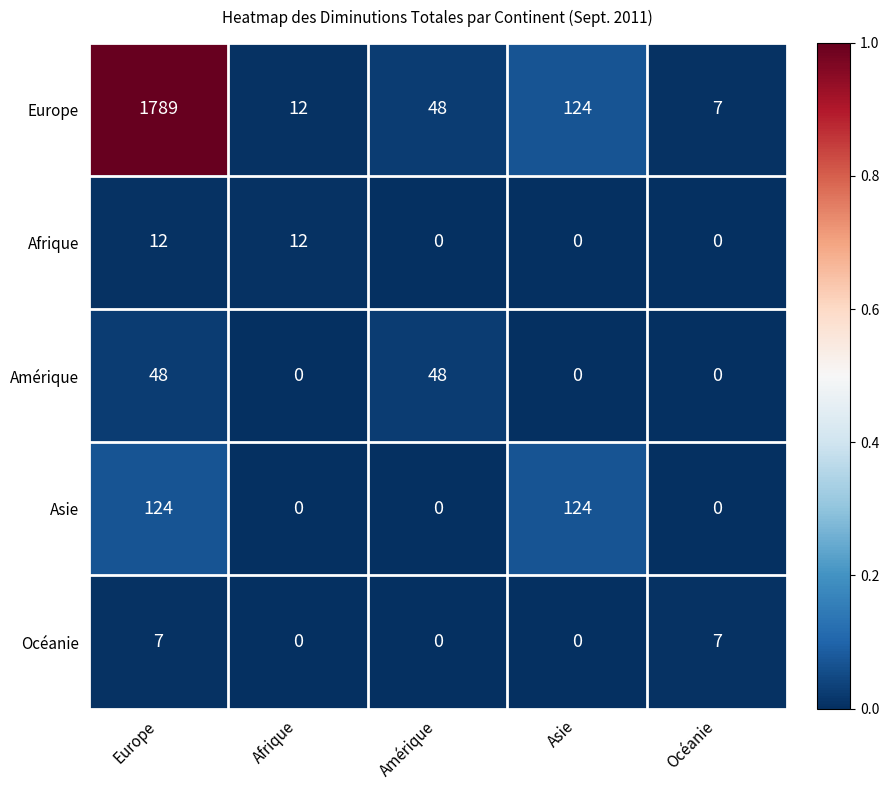

Is it true that Europe equals 18 at Afrique?

False